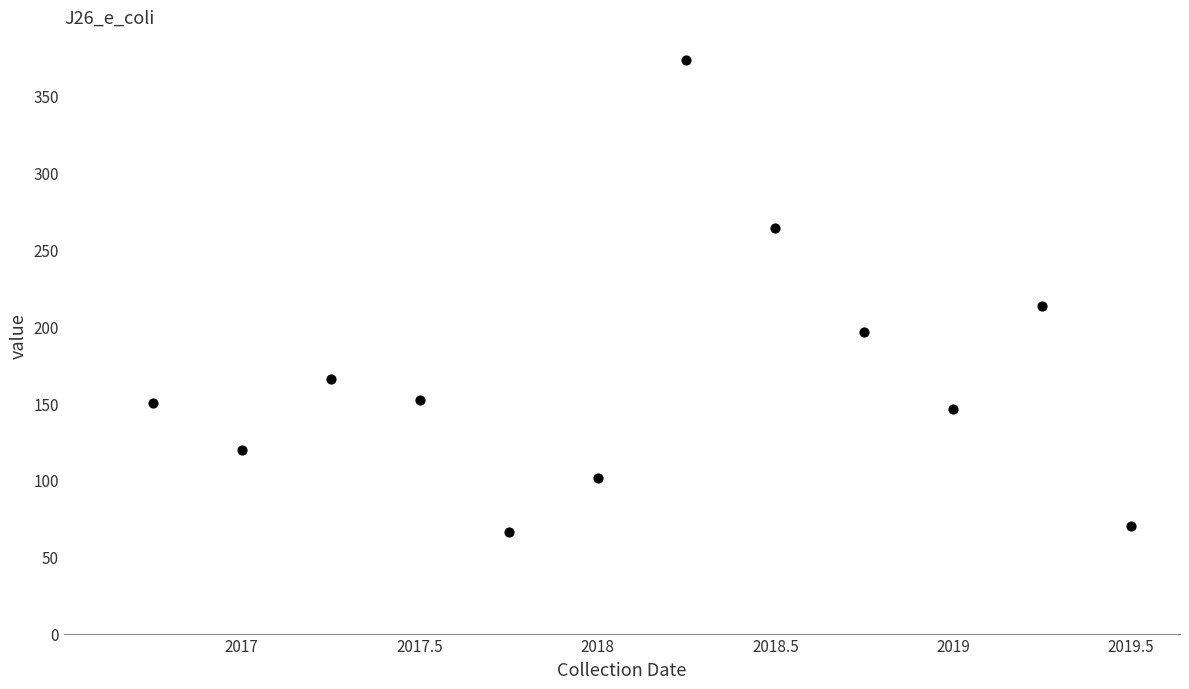

What is the range of X values (max minus min)?

11.0